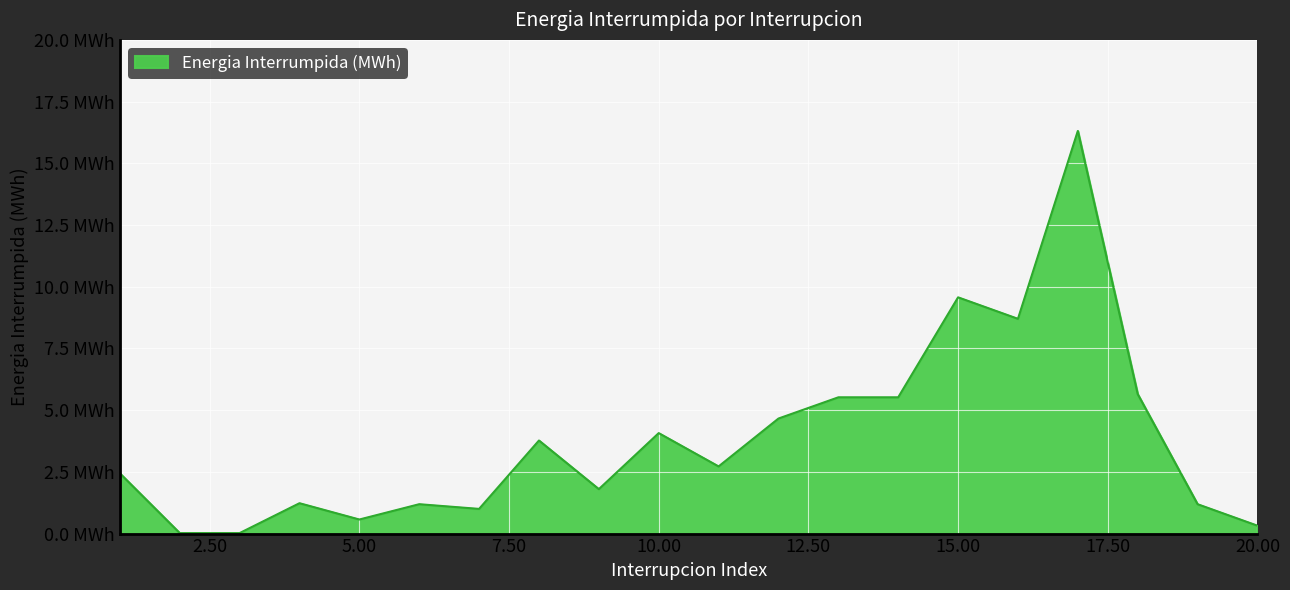

Does the chart have visible grid lines?

Yes